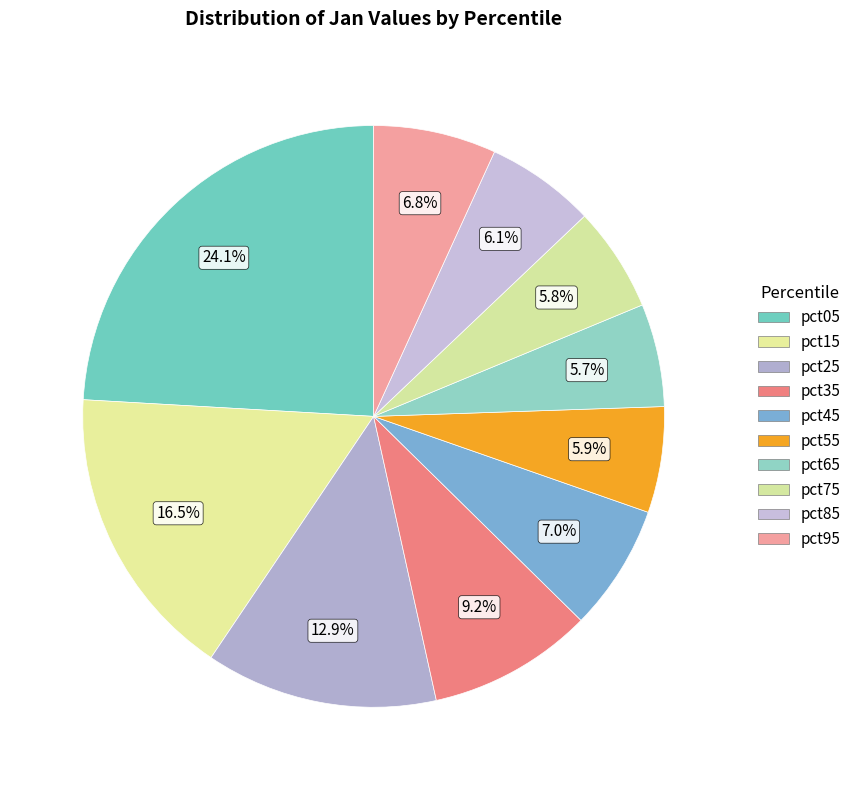

Between pct75 and pct85, which is larger?

pct85